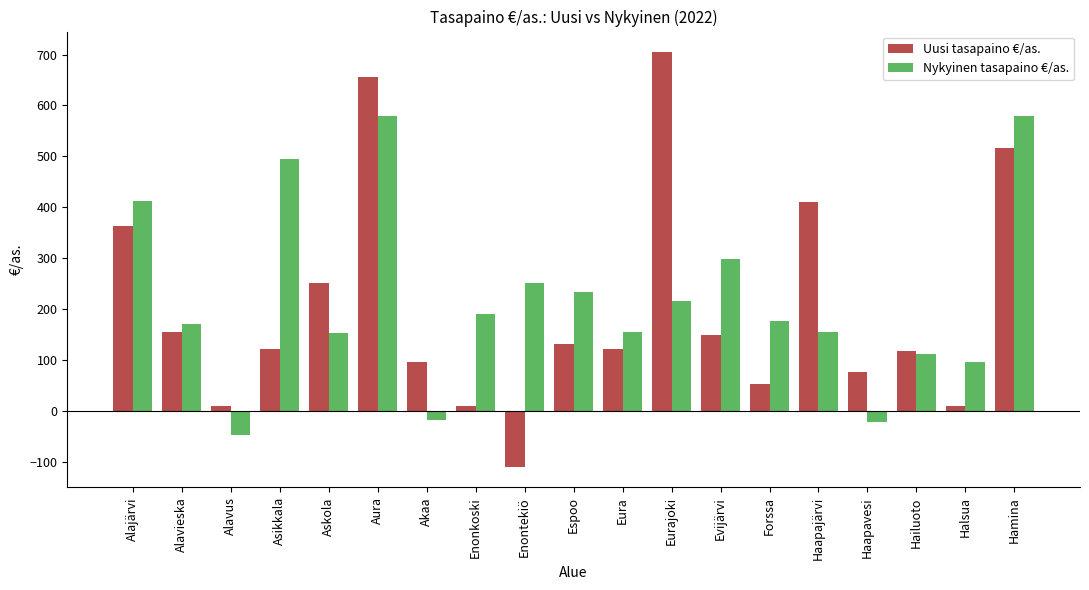

How many values in Uusi tasapaino €/as. are above zero?

18